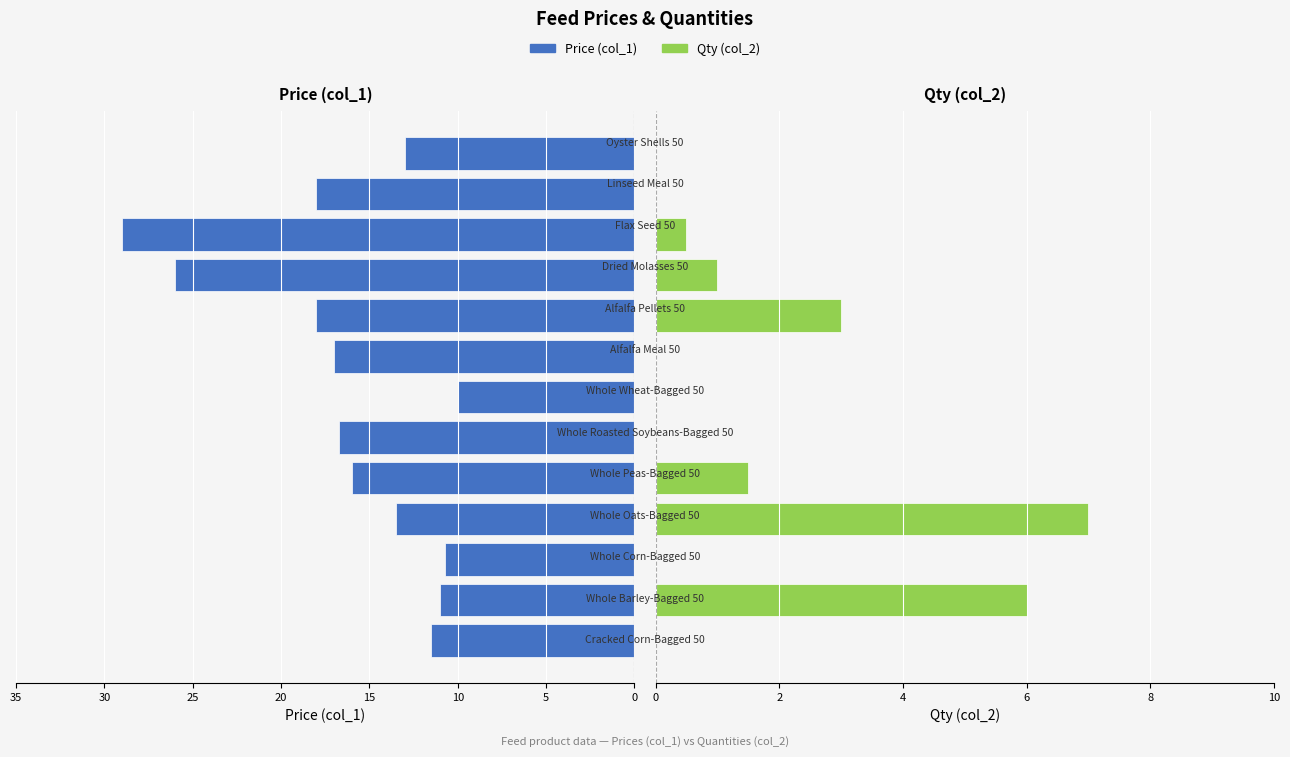

What are all the series names shown in the legend?

Price (col_1), Qty (col_2)